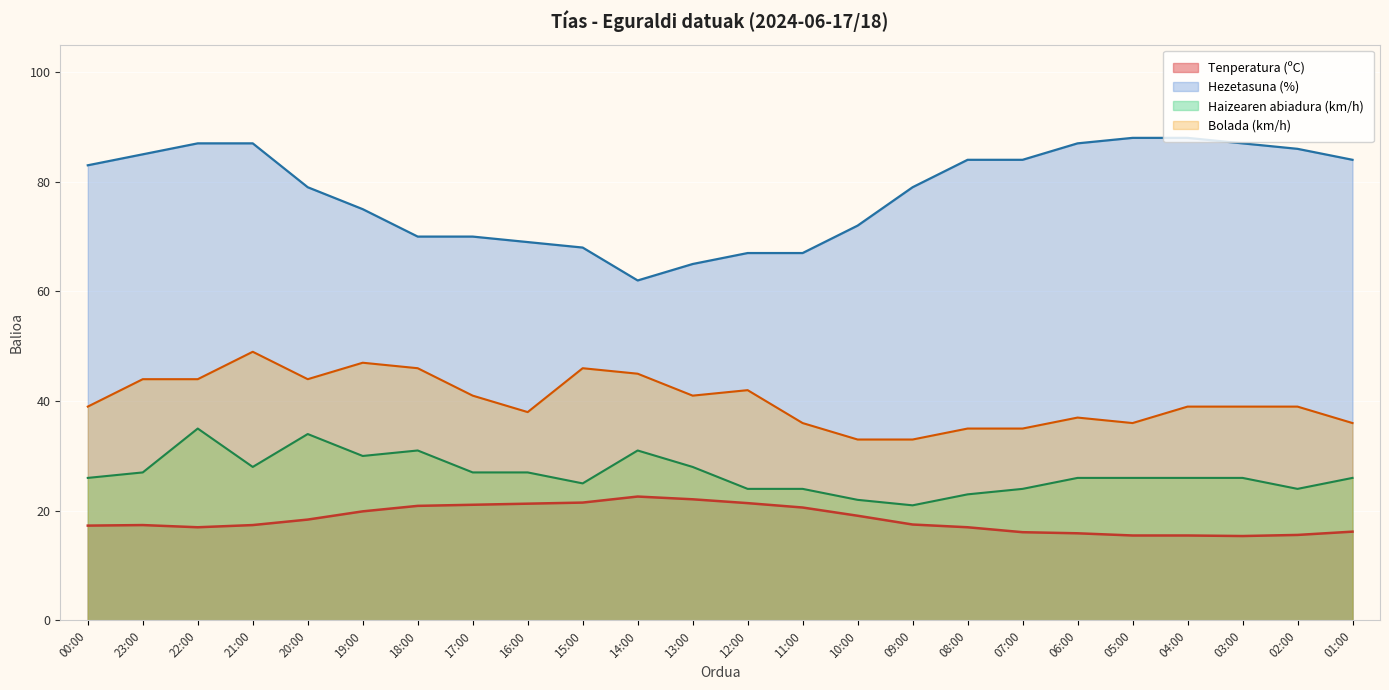

What is the label of the 15th point from the left?

10:00